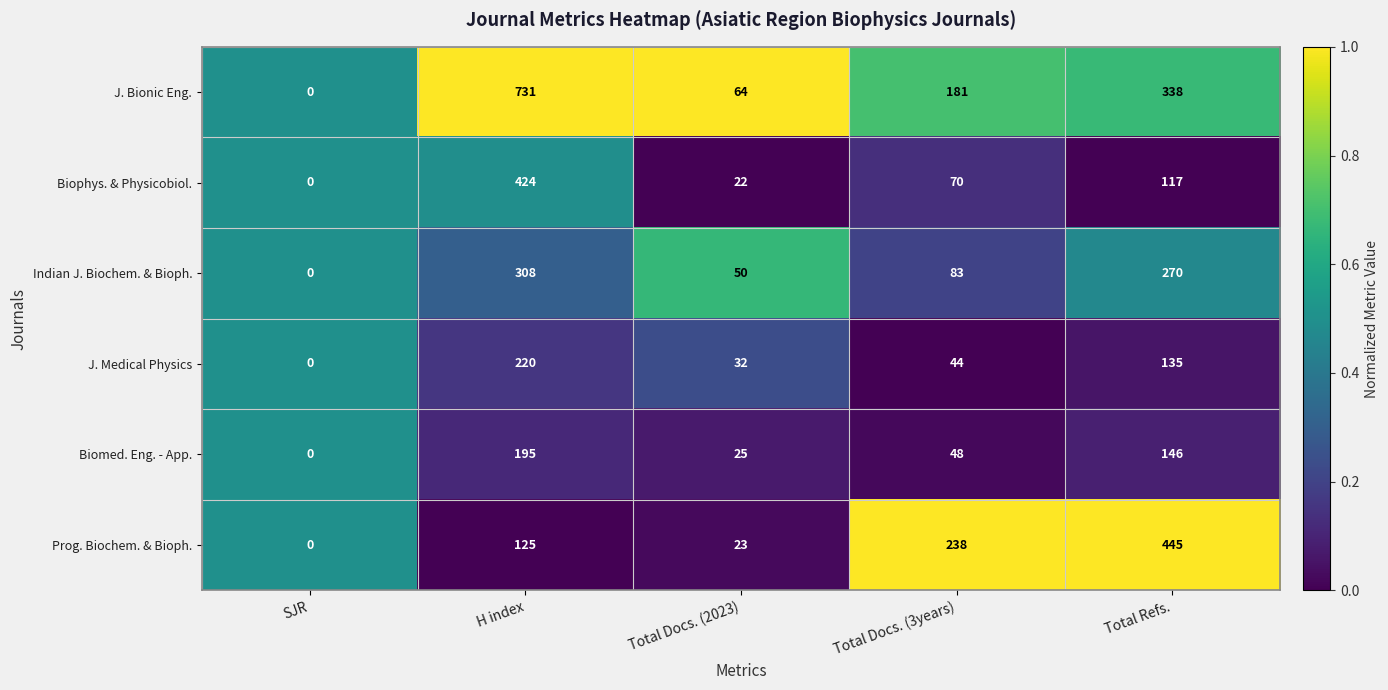

Which category has the highest value across all series?

H index